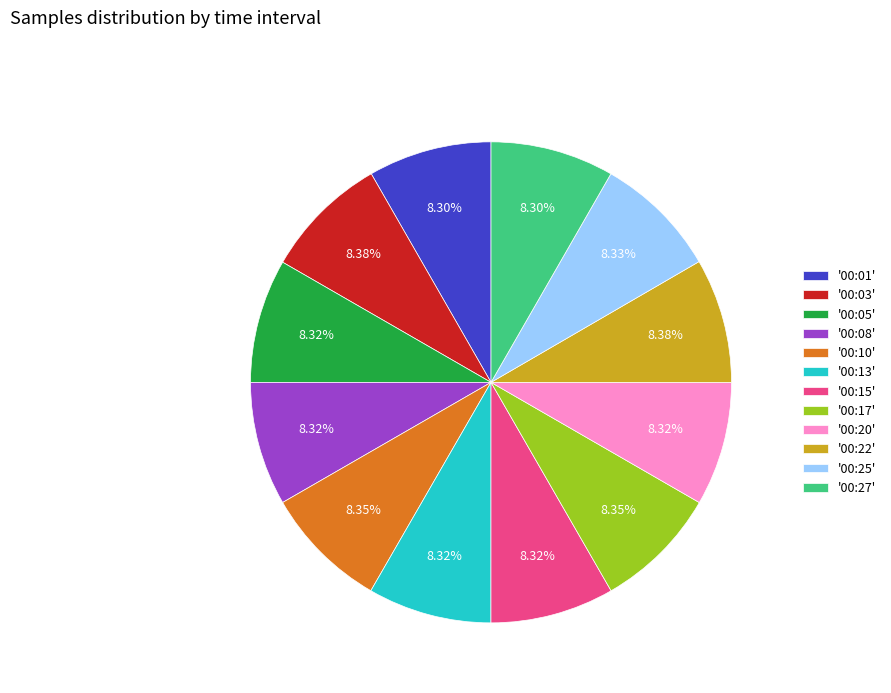

Is the sum of '00:15' and '00:05' greater than half?

No